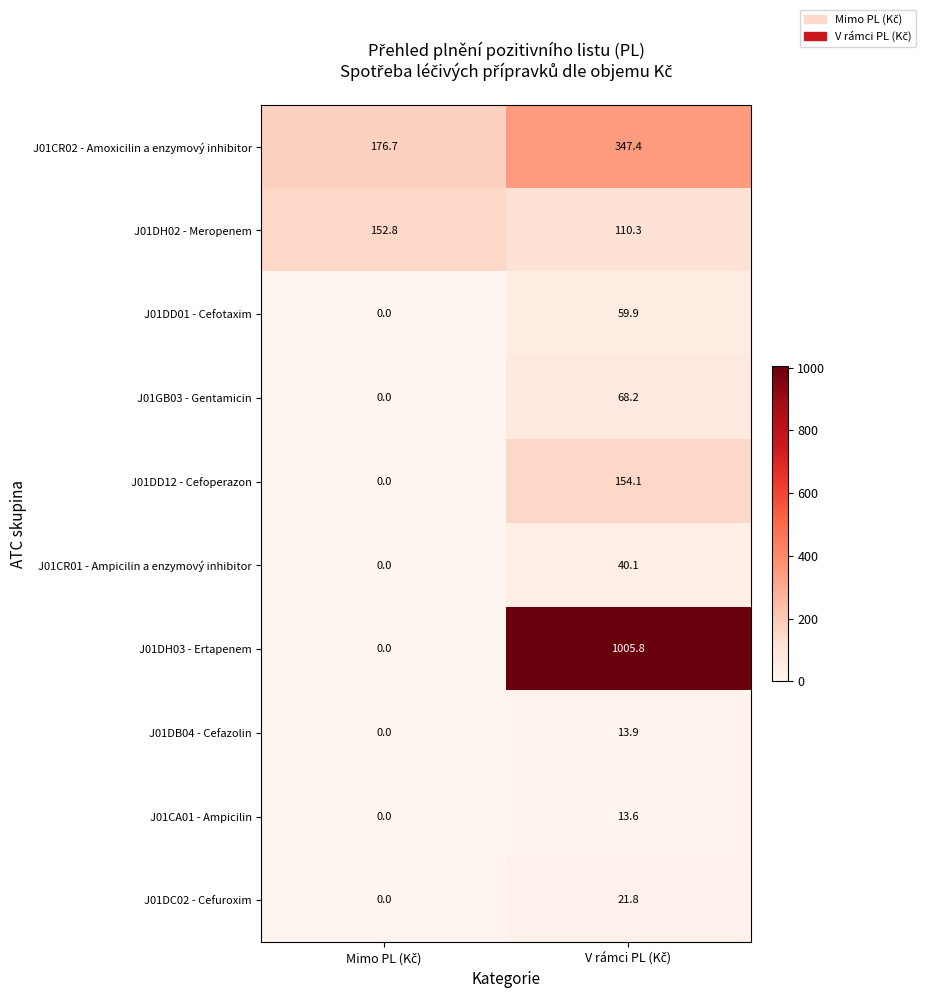

At how many categories does at least one series exceed 53?

2